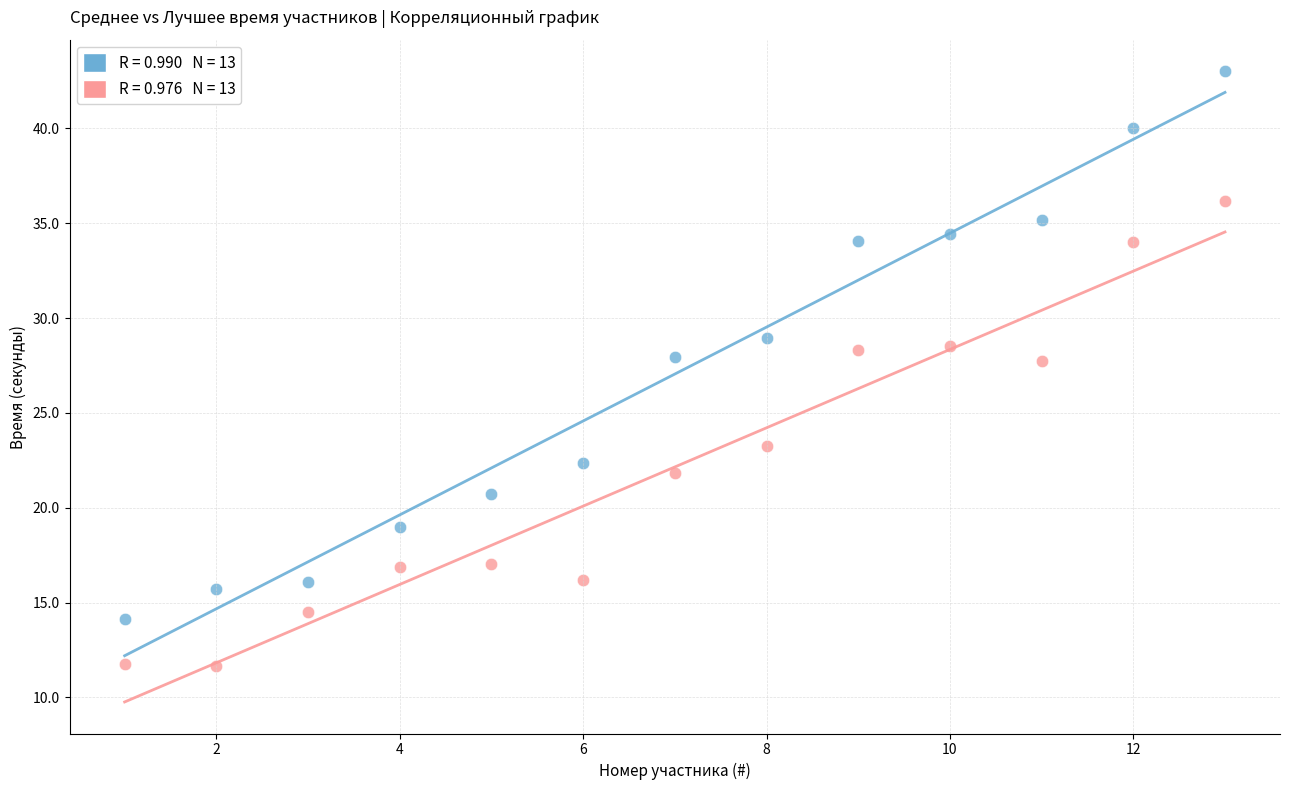

Across all data points, what is the range of X values (max minus min)?

12.0